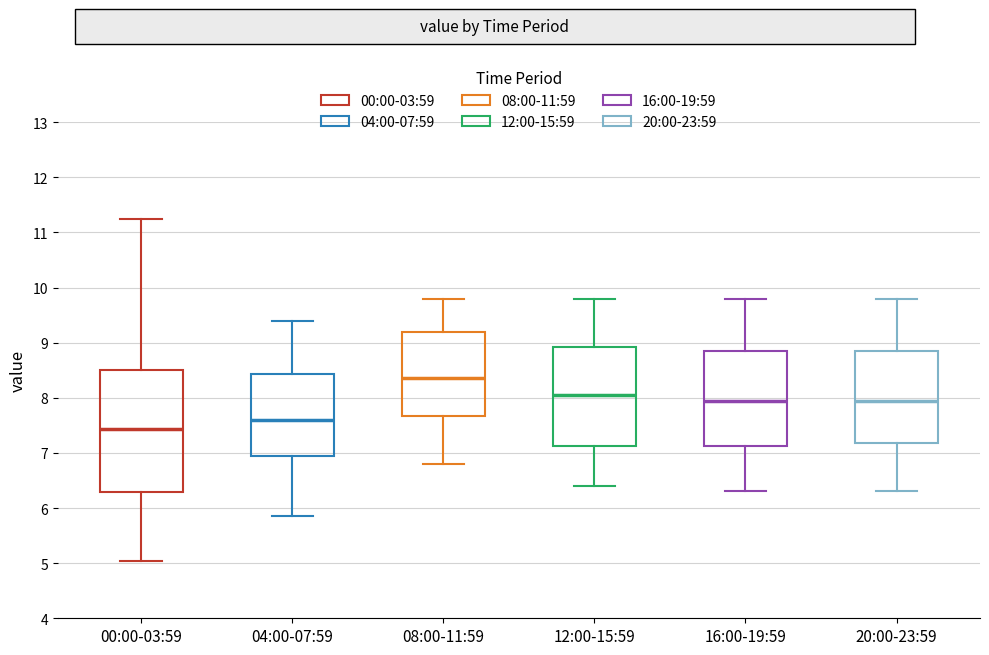

Which box is the tallest, from its lower edge to its upper edge?

00:00-03:59